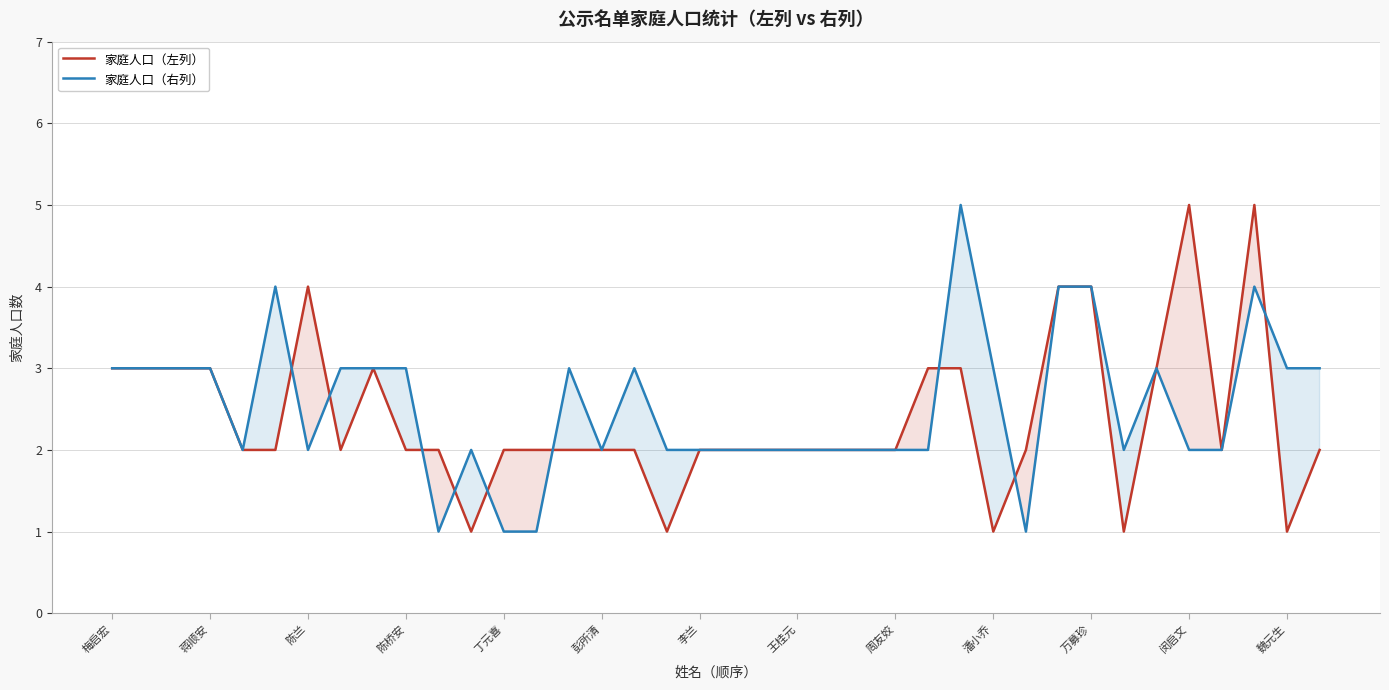

What is the highest value of the 家庭人口（右列） series?

5